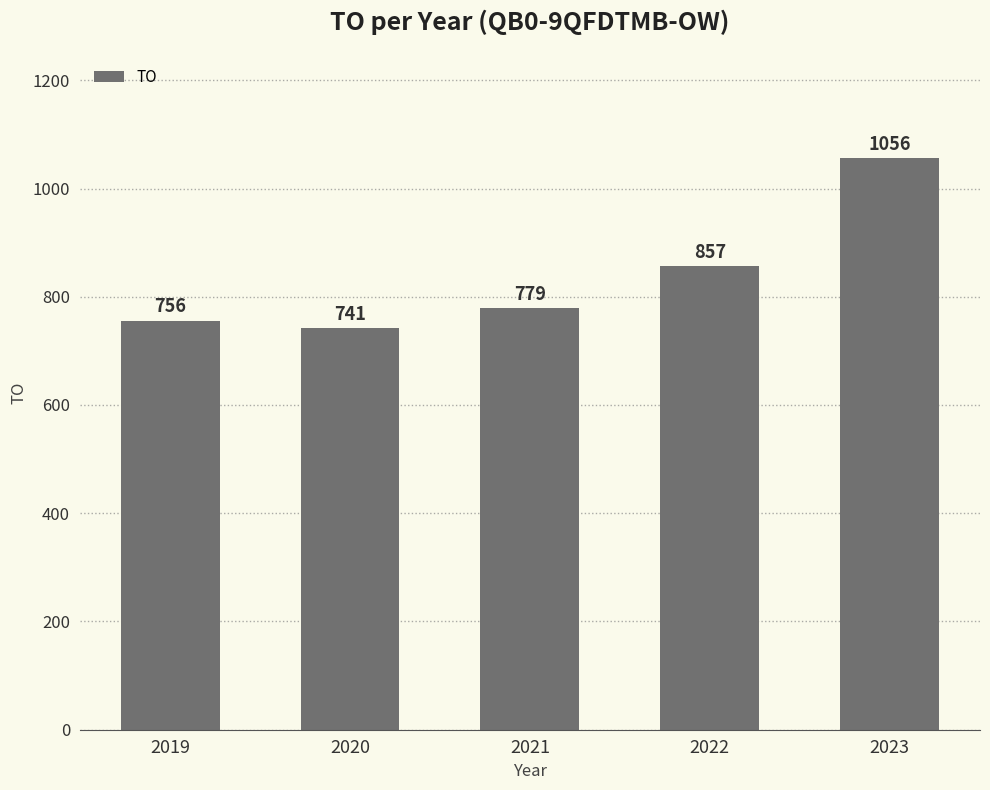

True or false: the data shows 1307.5 at 2020.

False